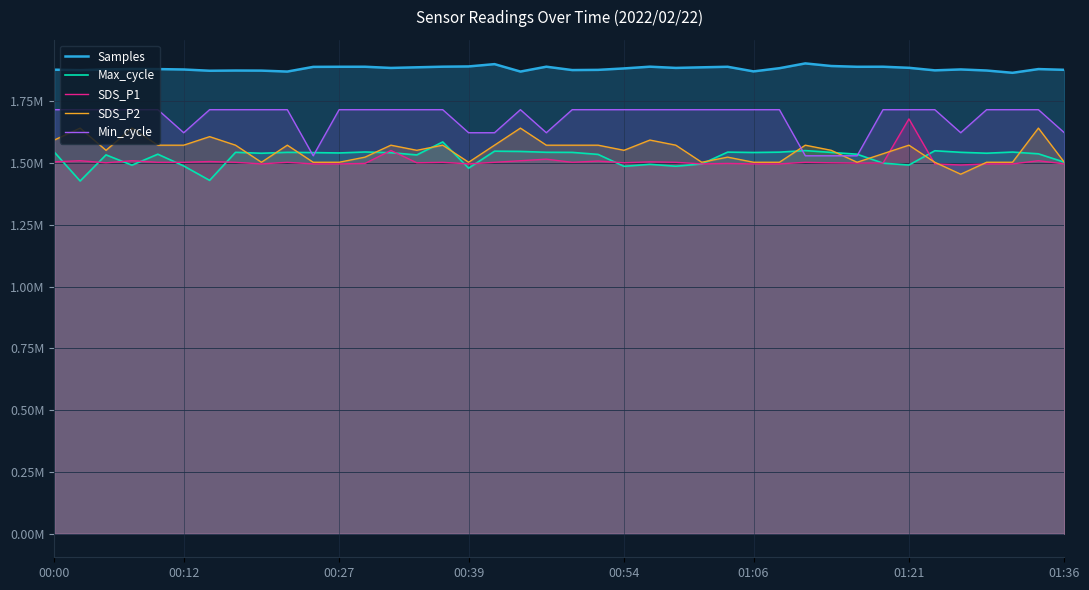

How many intersections are there between Max_cycle and SDS_P2?

13